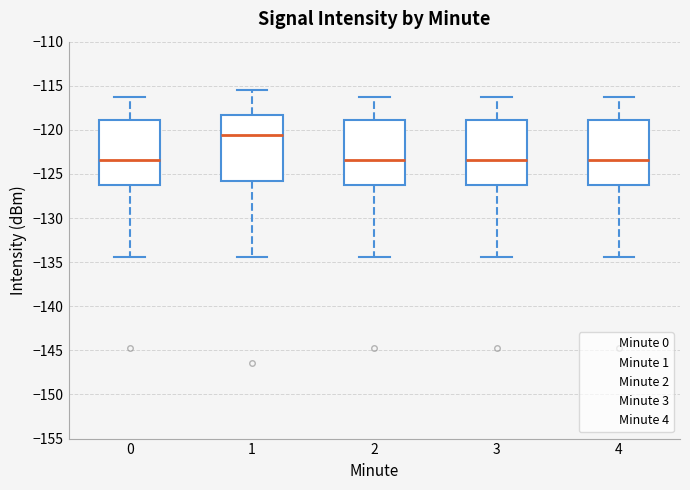

Reading left to right, transcribe this box plot: for each box, give where its median line is, the range the box spans, and where its two whiskers end, as read against the y-axis. The values are not printed on the chart, so give them approximately, as read against the axis.

0: median -123.5, box -126.5 to -119.0, whiskers -134.5 to -116.5
1: median -120.5, box -126.0 to -118.5, whiskers -134.5 to -115.5
2: median -123.5, box -126.5 to -119.0, whiskers -134.5 to -116.5
3: median -123.5, box -126.5 to -119.0, whiskers -134.5 to -116.5
4: median -123.5, box -126.5 to -119.0, whiskers -134.5 to -116.5